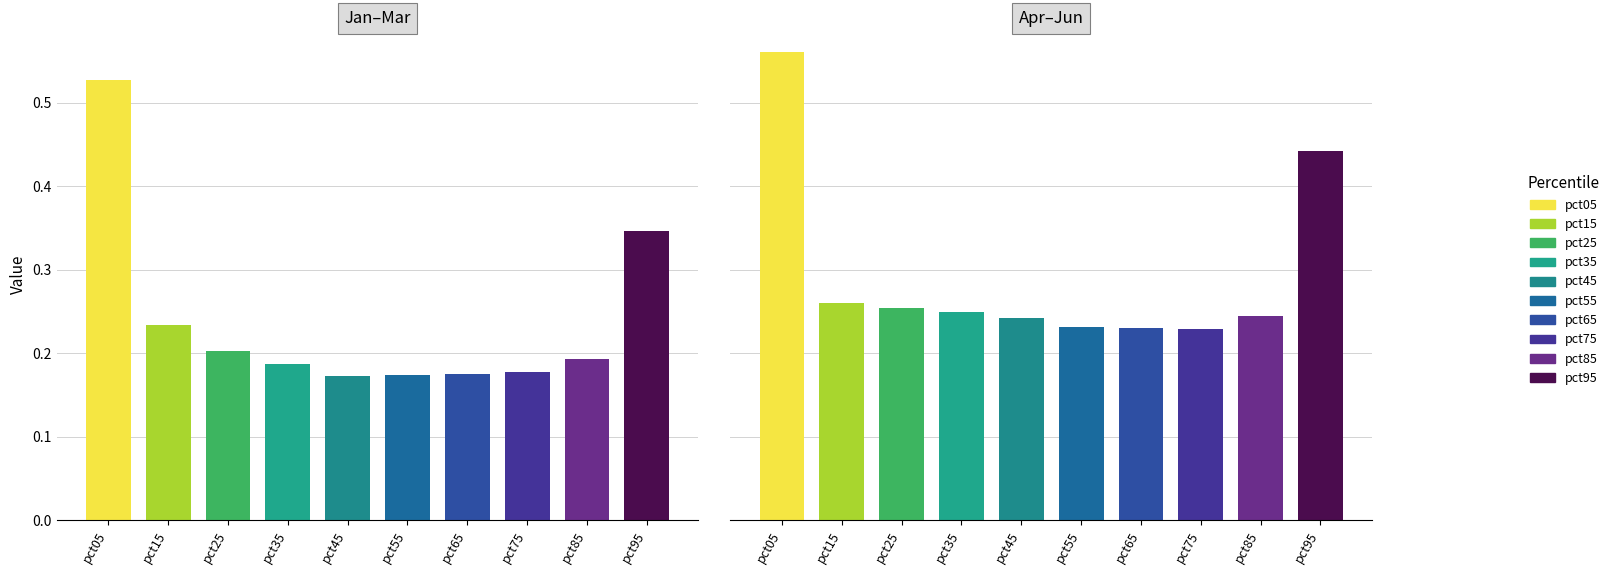

Between pct25 and pct75, which series saw the biggest shift?

Apr